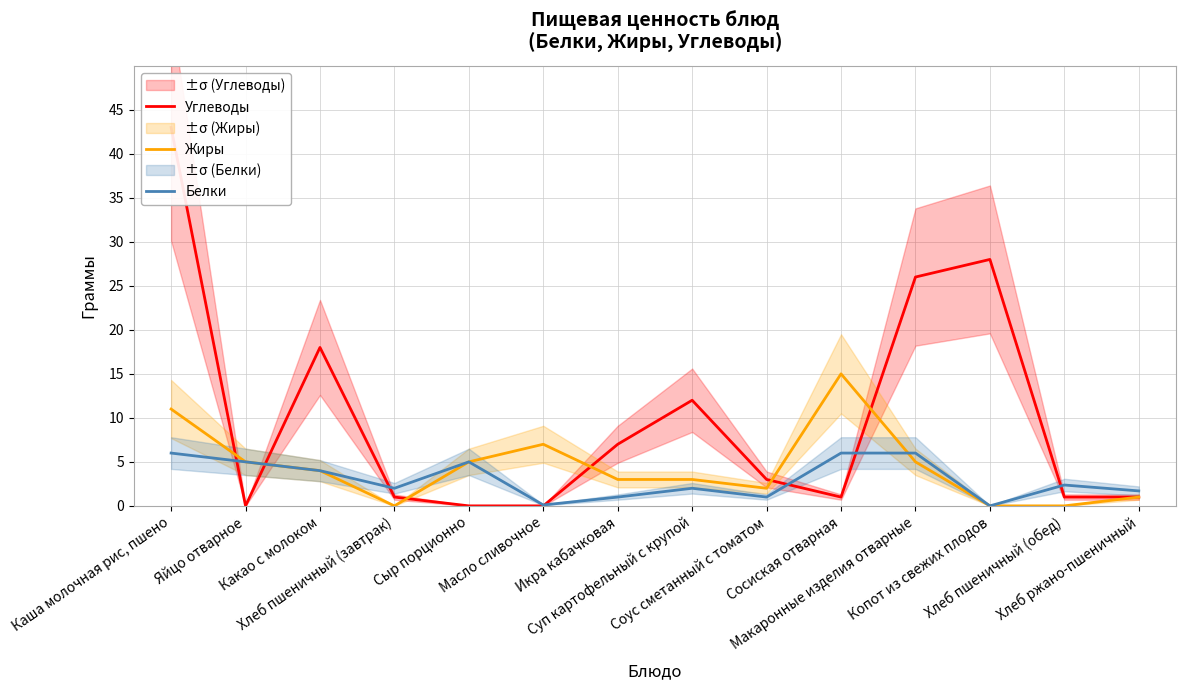

What position from the left is Сосиская отварная?

10